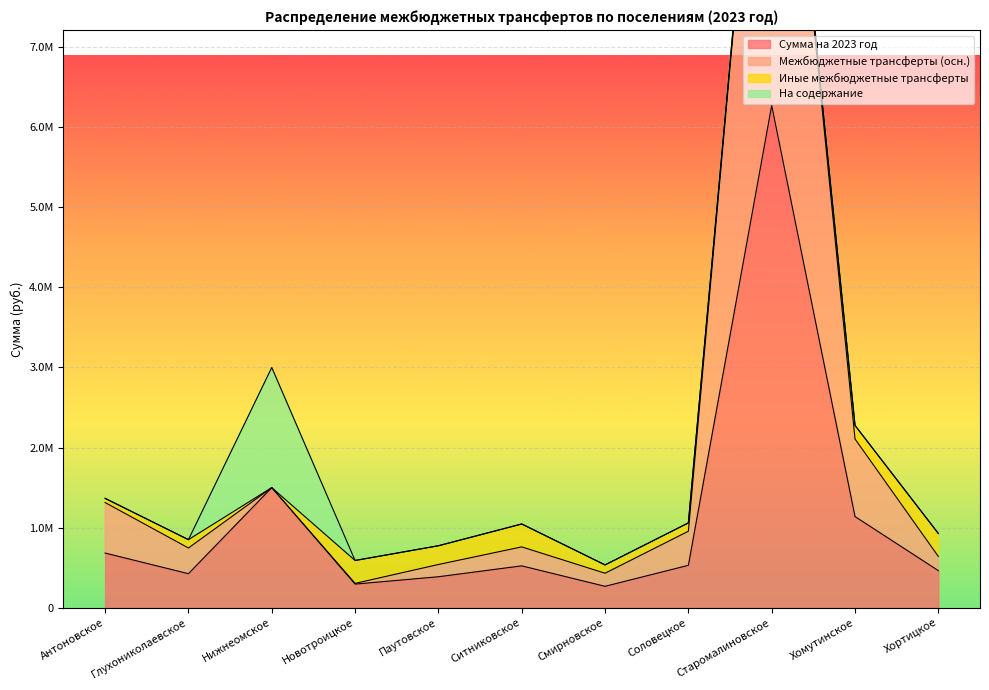

What is the total value across all series at Хомутинское?

3414896.4